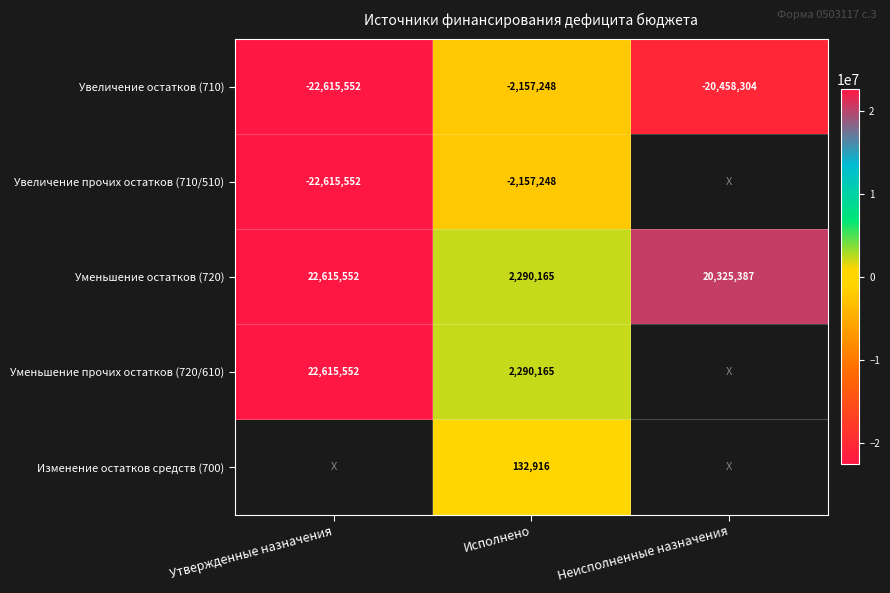

What is the sum of the Увеличение остатков (710) values at Исполнено and Неисполненные назначения?

-22615552